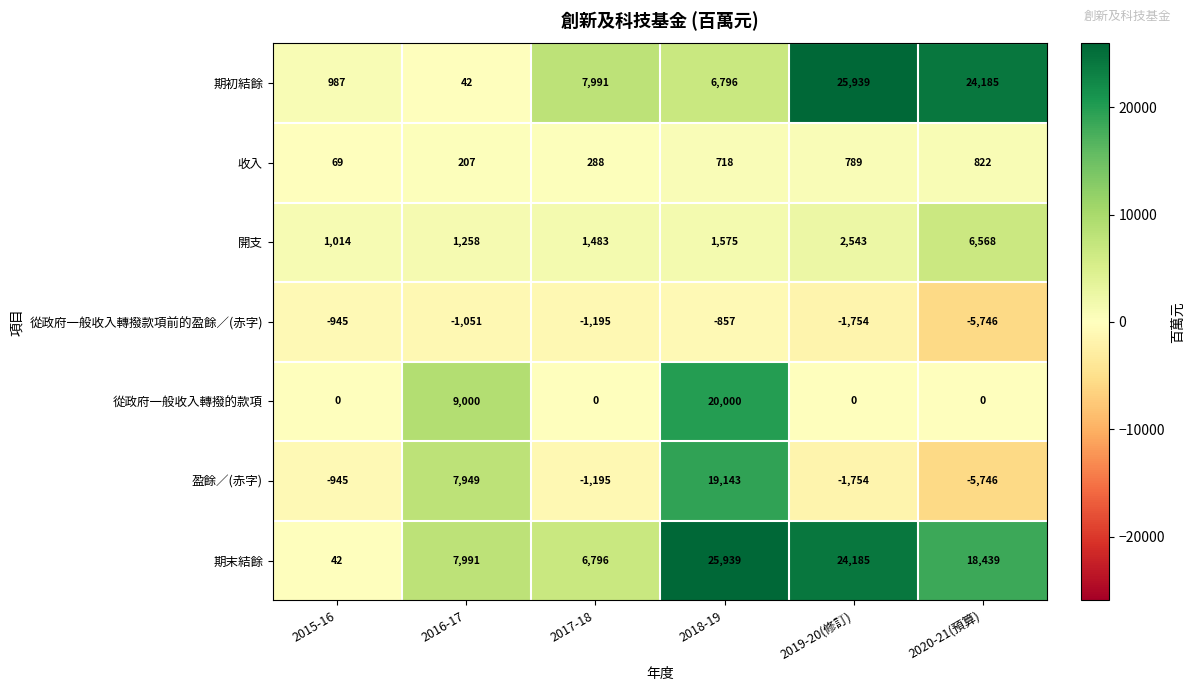

What is the spread (max minus min) of values at 2019-20(修訂)?

27693